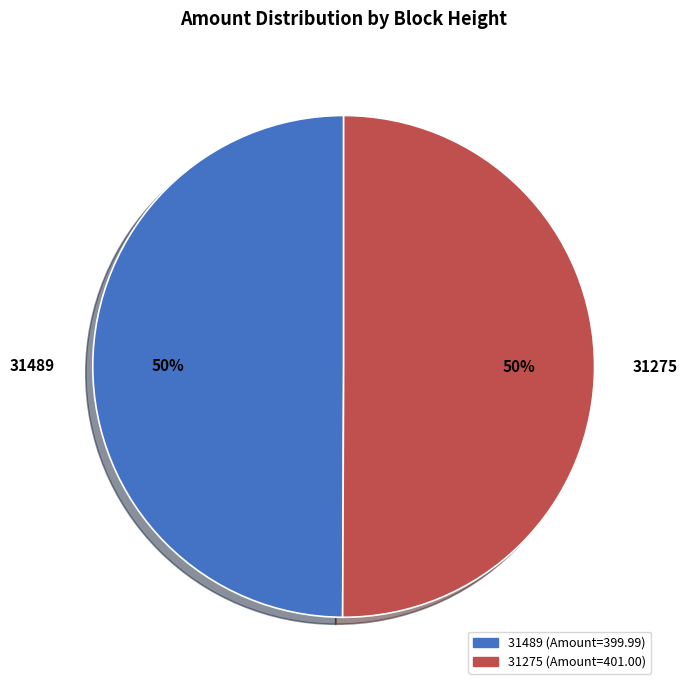

To the nearest percent, what is the combined percentage of 31489 and 31275?

100%